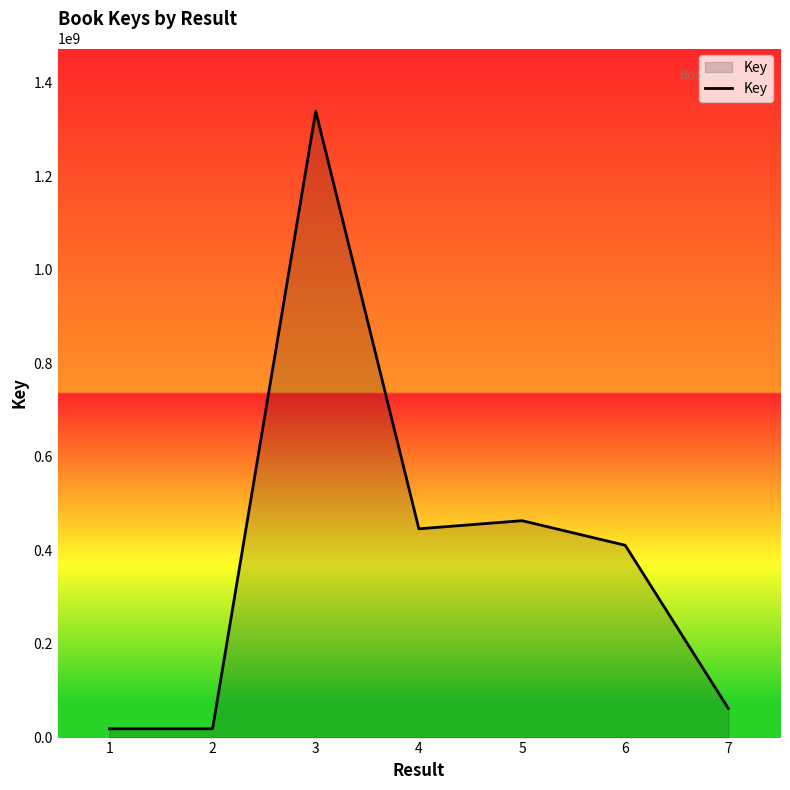

True or false: there are more than 2 points higher than both neighbors.

False